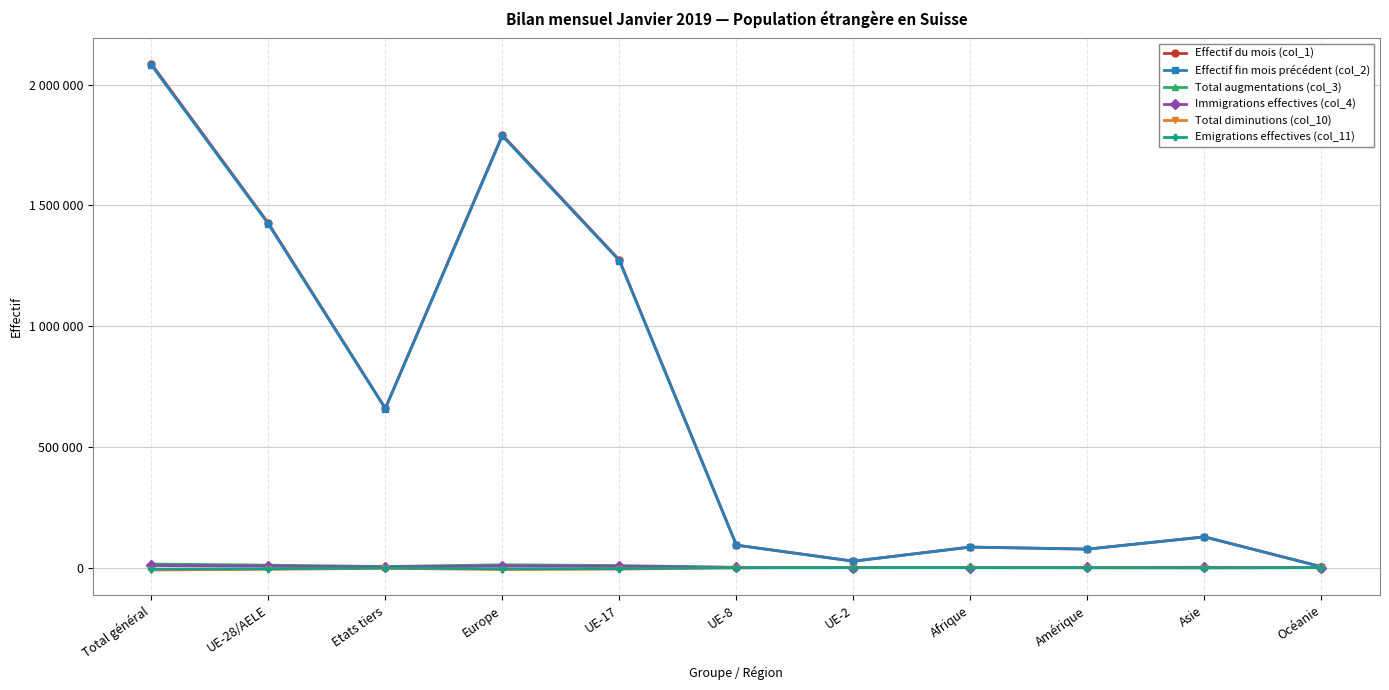

Reading left to right, extract all data points from this chart.

Effectif du mois (col_1): Total général=2086245	UE-28/AELE=1426453	Etats tiers=659792	Europe=1791288	UE-17=1273709	UE-8=93359	UE-2=26835	Afrique=85314	Amérique=76756	Asie=127571	Océanie=3622
Effectif fin mois précédent (col_2): Total général=2081169	UE-28/AELE=1422999	Etats tiers=658170	Europe=1787373	UE-17=1271016	UE-8=92806	UE-2=26633	Afrique=84892	Amérique=76512	Asie=127109	Océanie=3601
Total augmentations (col_3): Total général=14901	UE-28/AELE=10340	Etats tiers=4561	Europe=11775	UE-17=8637	UE-8=1218	UE-2=360	Afrique=723	Amérique=815	Asie=1515	Océanie=57
Immigrations effectives (col_4): Total général=8863	UE-28/AELE=6286	Etats tiers=2577	Europe=7106	UE-17=5501	UE-8=649	UE-2=80	Afrique=359	Amérique=624	Asie=727	Océanie=44
Total diminutions (col_10): Total général=-9800	UE-28/AELE=-6966	Etats tiers=-2834	Europe=-7916	UE-17=-6010	UE-8=-680	UE-2=-152	Afrique=-287	Amérique=-514	Asie=-1042	Océanie=-36
Emigrations effectives (col_11): Total général=-6035	UE-28/AELE=-4622	Etats tiers=-1413	Europe=-4881	UE-17=-3964	UE-8=-504	UE-2=-90	Afrique=-97	Amérique=-317	Asie=-706	Océanie=-32